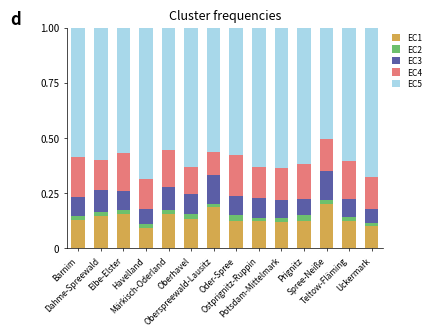

Does the chart contain stacked bars?

Yes